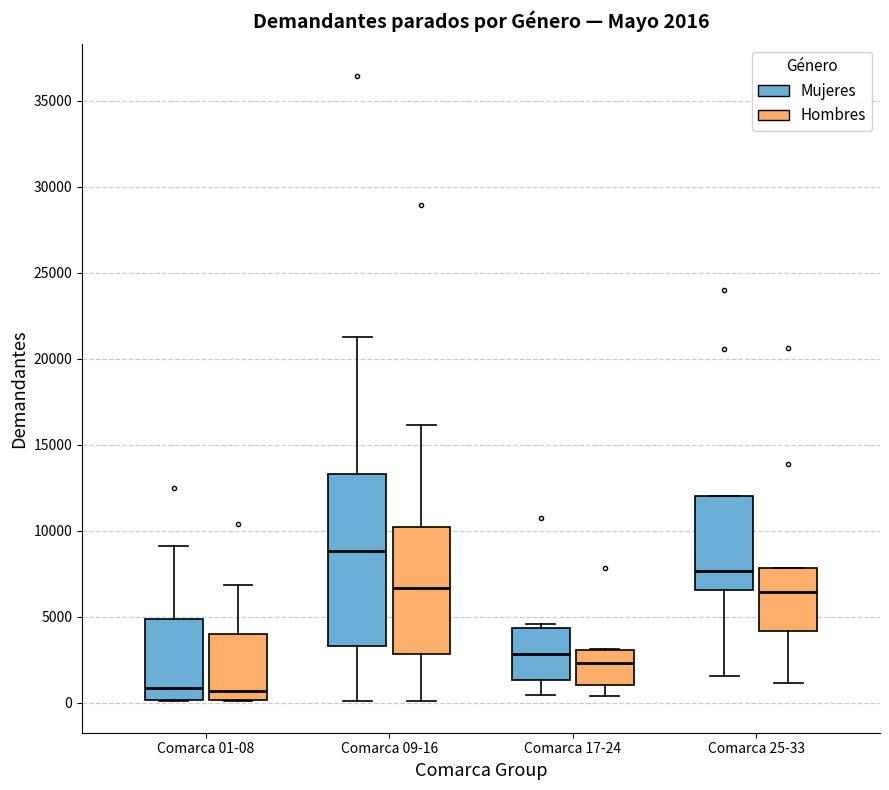

Comparing the boxes themselves (not the whiskers), which one is the tallest?

Comarca 09-16 (Mujeres)